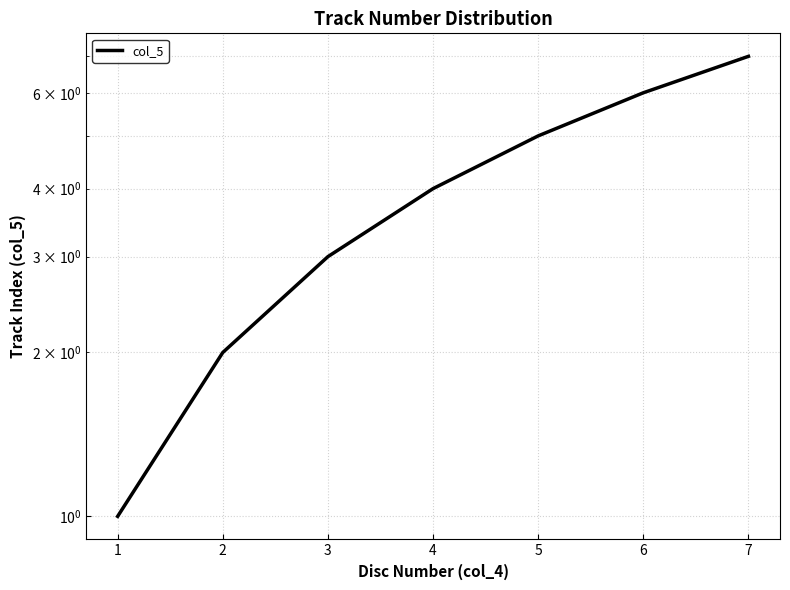

At which category does the chart reach its peak across all series?

7